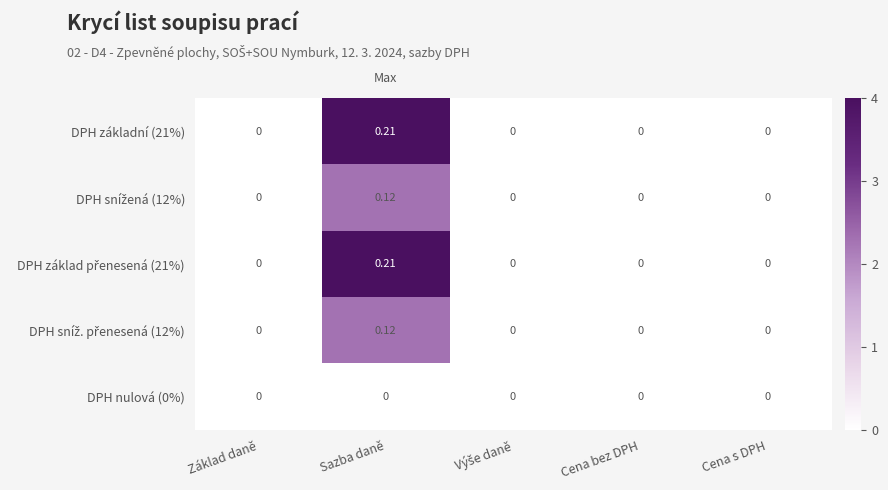

Count the number of categories in the chart.

5